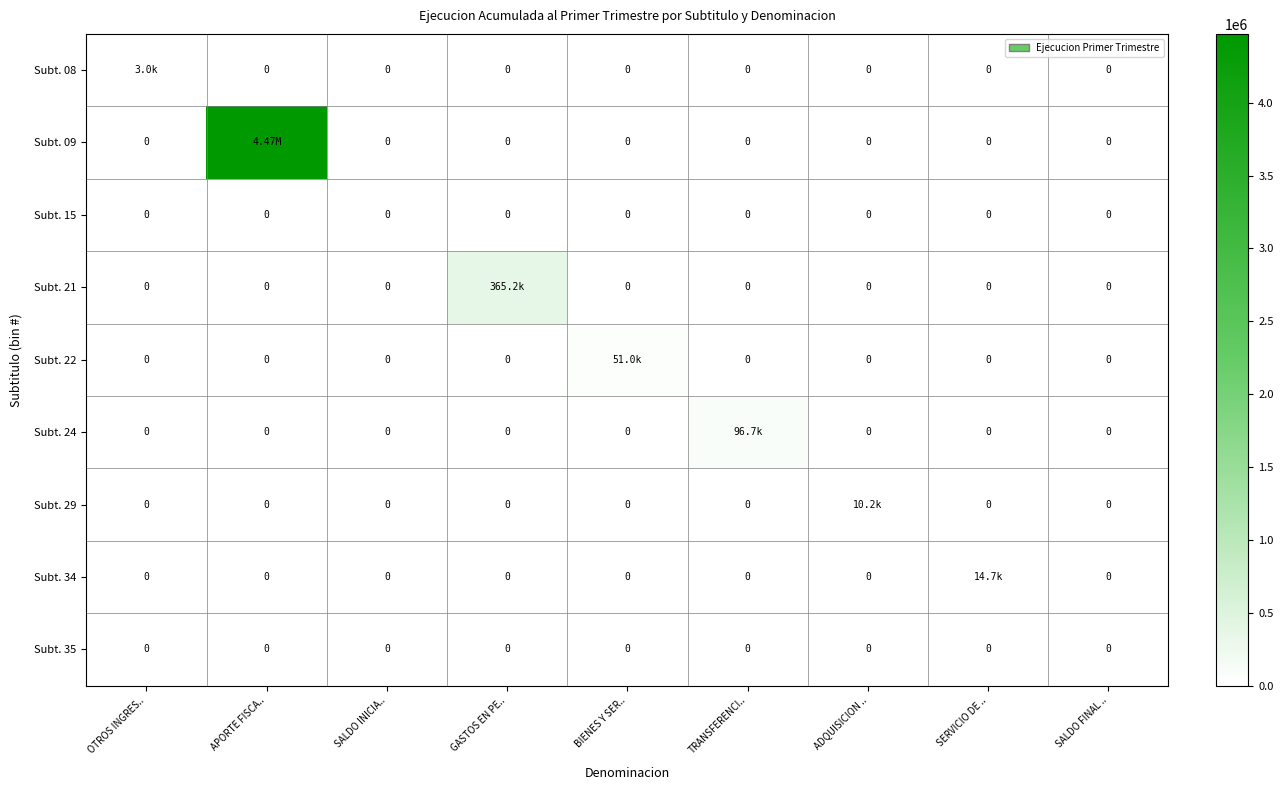

What is the total value across all series at TRANSFERENCI..?

96690